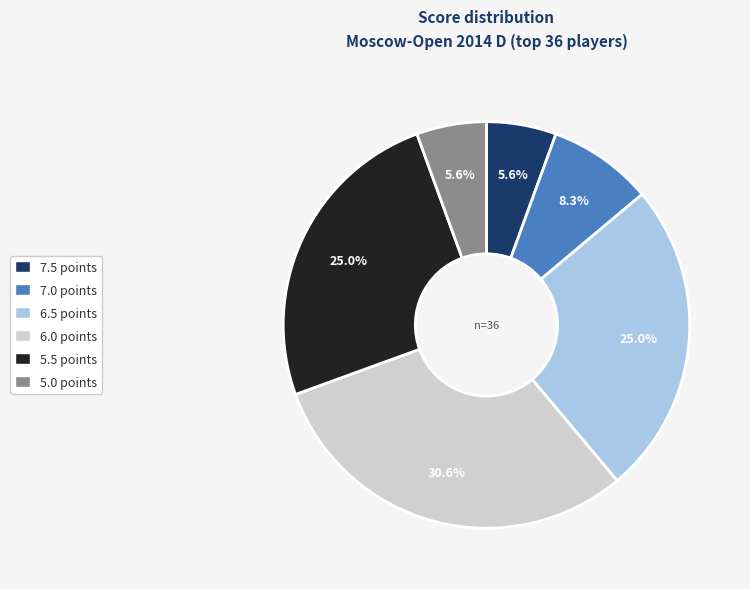

Is 7.0 the majority of the pie?

No